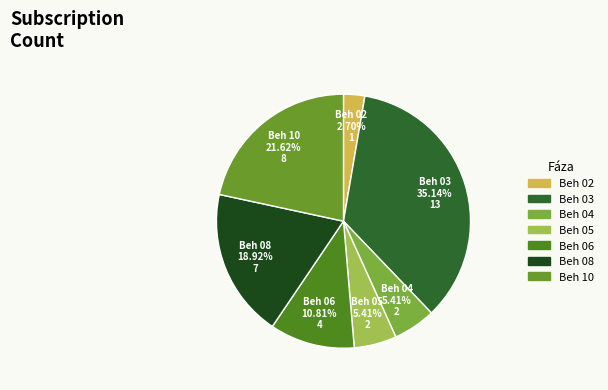

How many slices are in this pie chart?

7